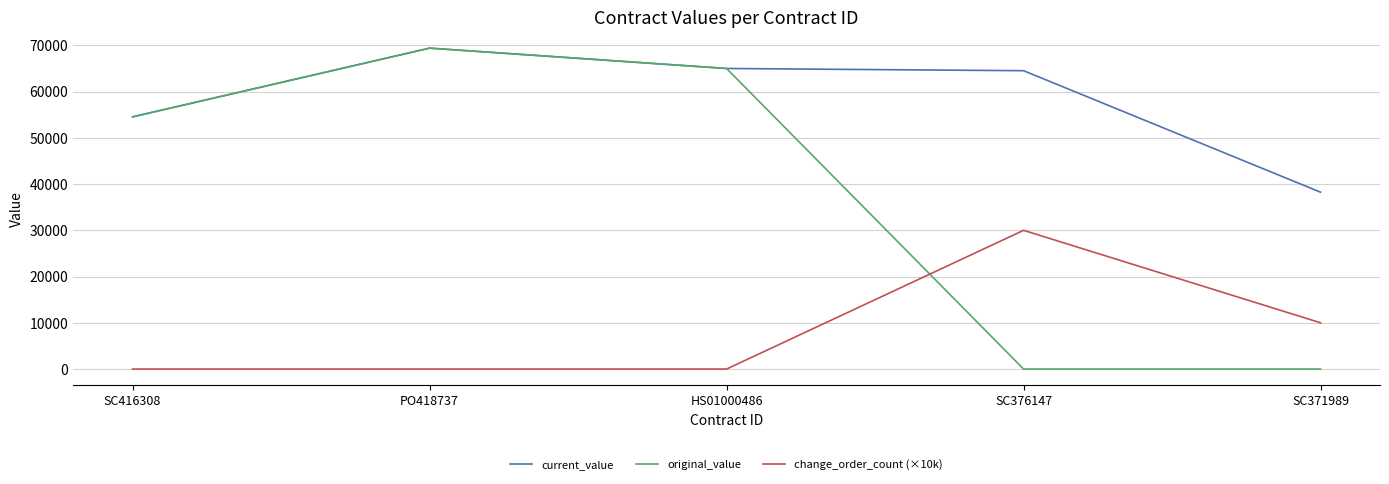

What is the maximum value shown in the chart?

69400